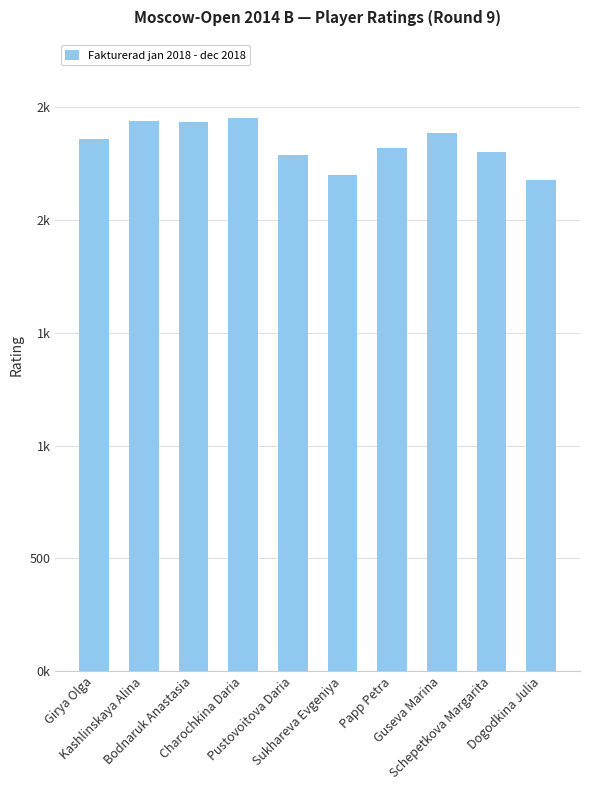

What is the label of the 5th bar from the right?

Sukhareva Evgeniya